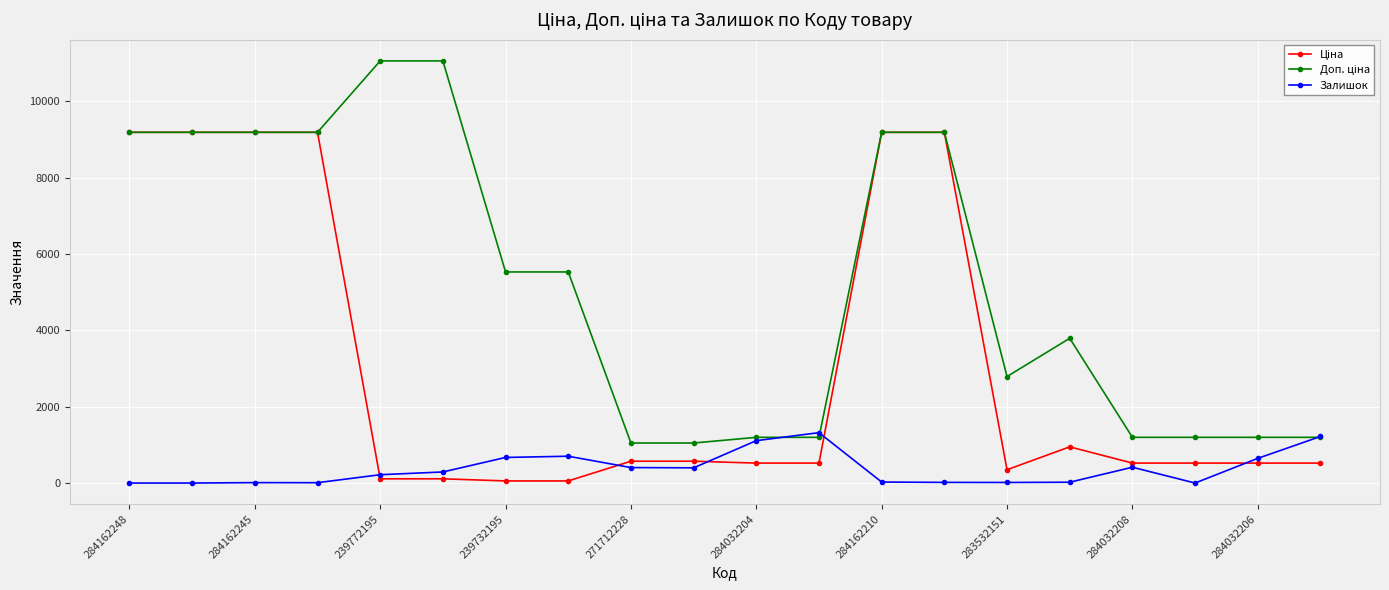

At how many categories does at least one series exceed 2629?

12